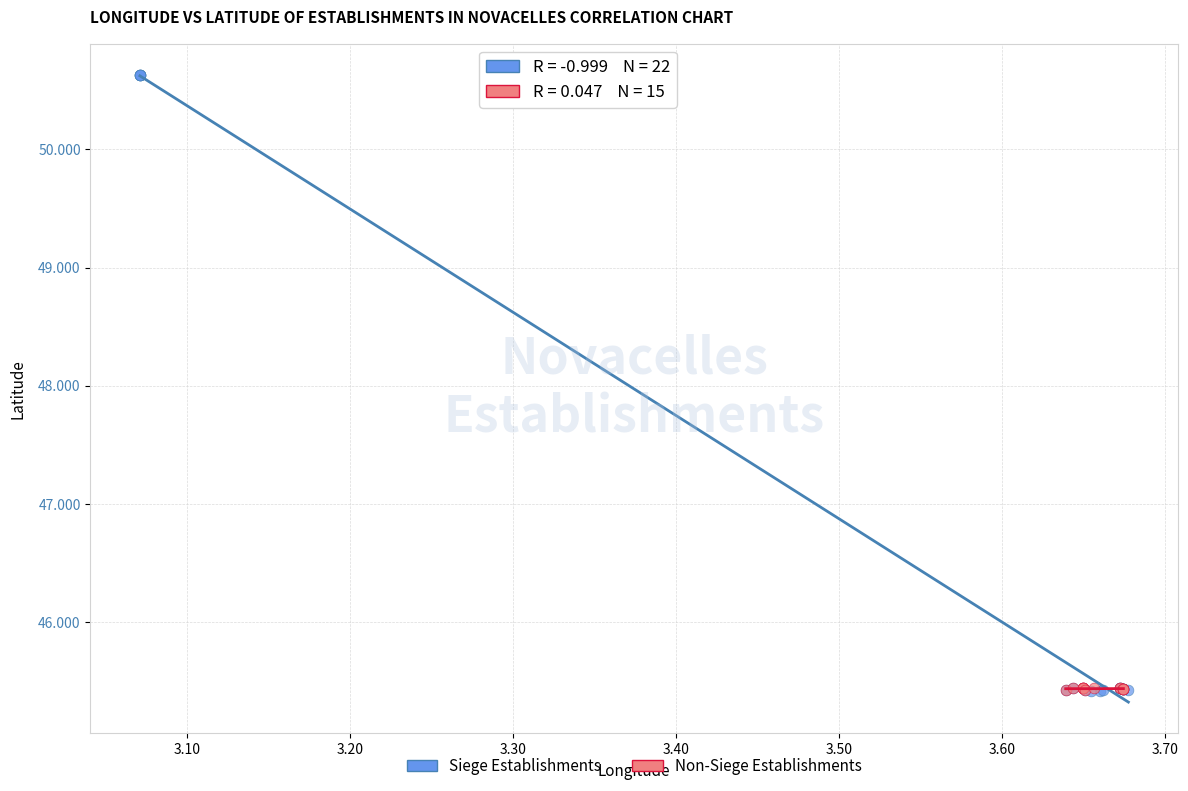

Which series contains the highest Y value?

Siege Establishments